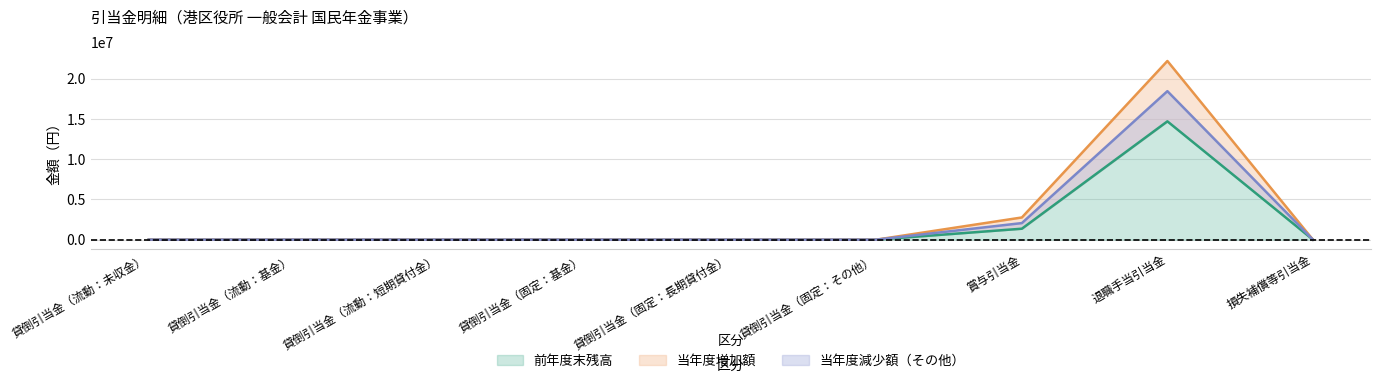

Is the value of 前年度末残高 at 貸倒引当金（流動：基金） greater than the value of 当年度増加額 at 貸倒引当金（流動：短期貸付金）?

No